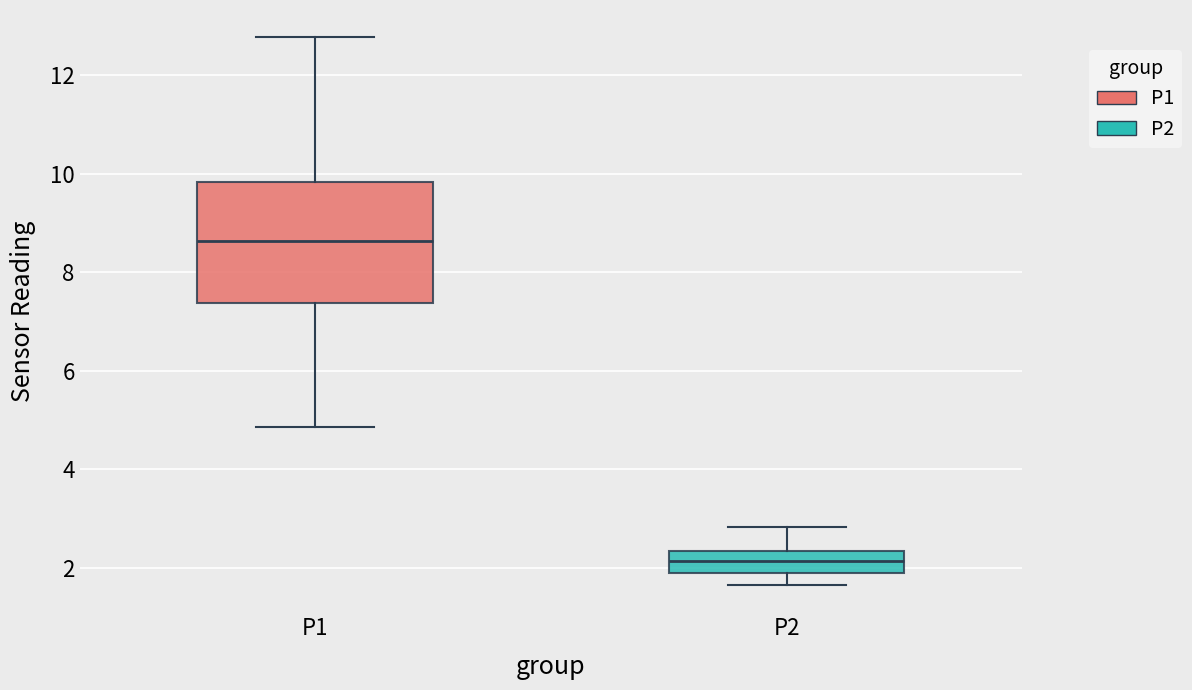

Which box is the tallest, from its lower edge to its upper edge?

P1